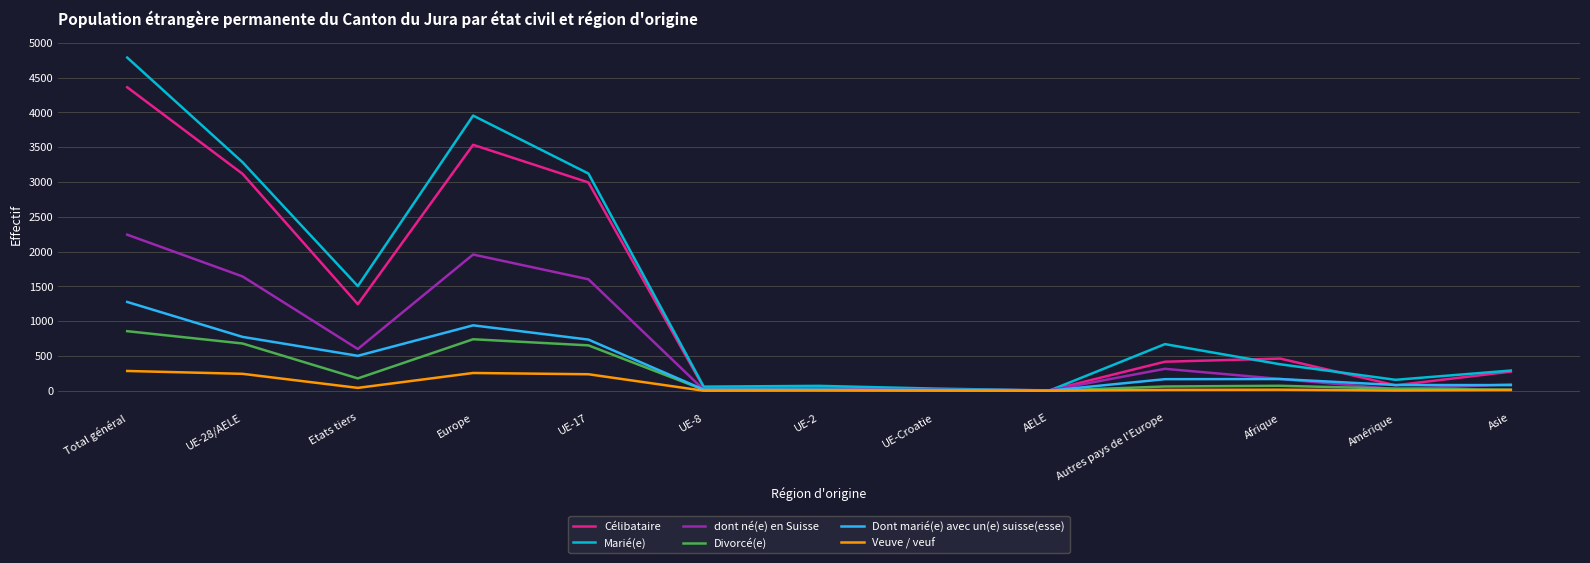

True or false: Marié(e) has more than 0 points higher than both neighbors.

True